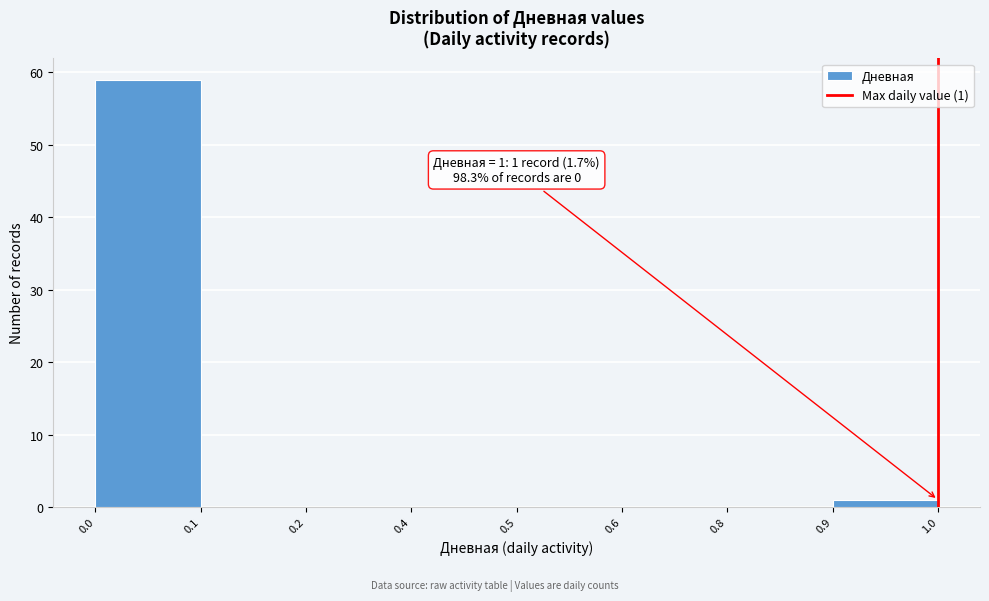

Reading left to right, transcribe all the data shown in this chart.

0.0=59	0.1=0	0.2=0	0.4=0	0.5=0	0.6=0	0.8=0	0.9=1